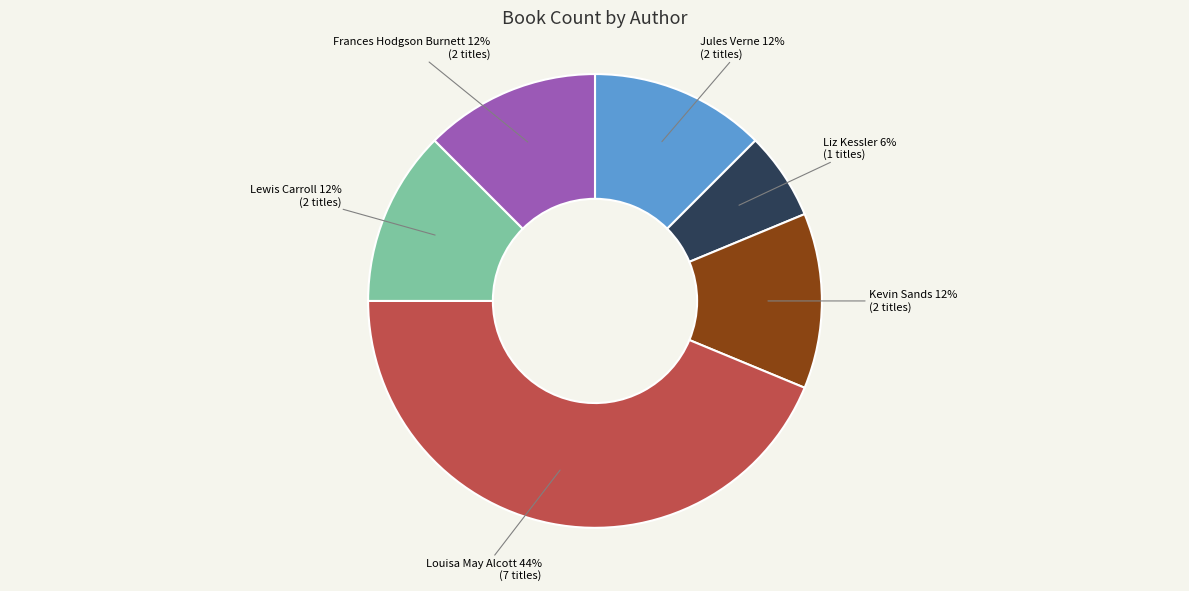

Do Lewis Carroll and Frances Hodgson Burnett together represent more than half of the pie?

No